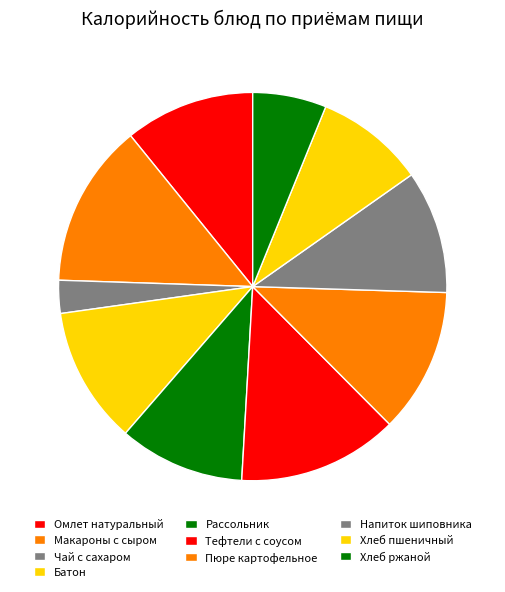

Does Рассольник account for over 50% of the chart?

No